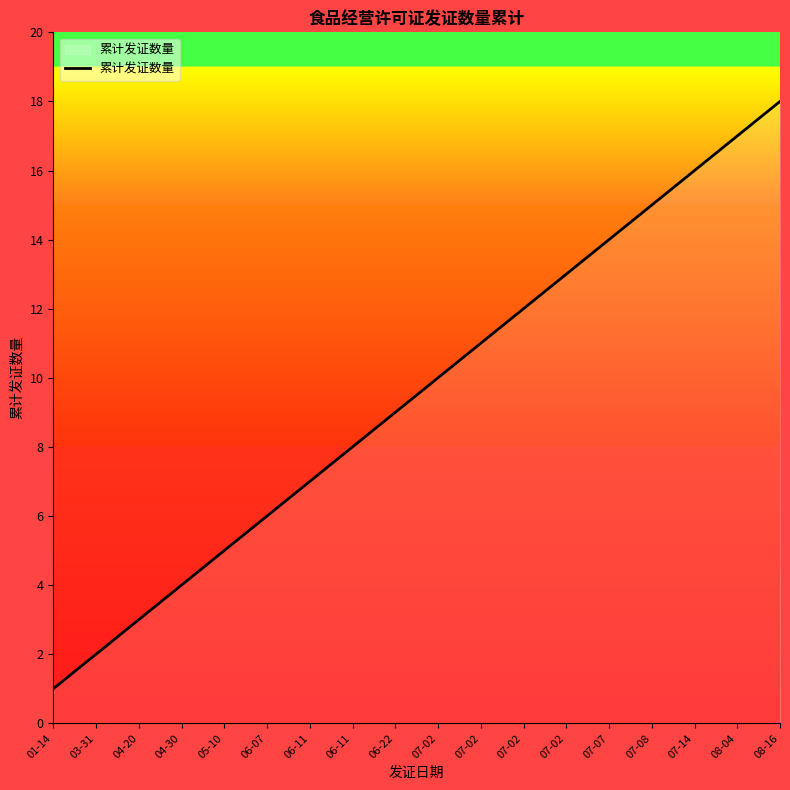

At which label is the value closest to 9?

06-22